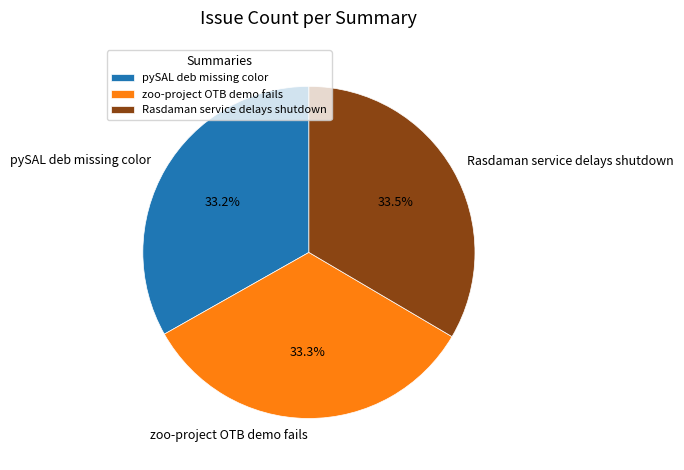

Is there a majority slice in this chart?

No